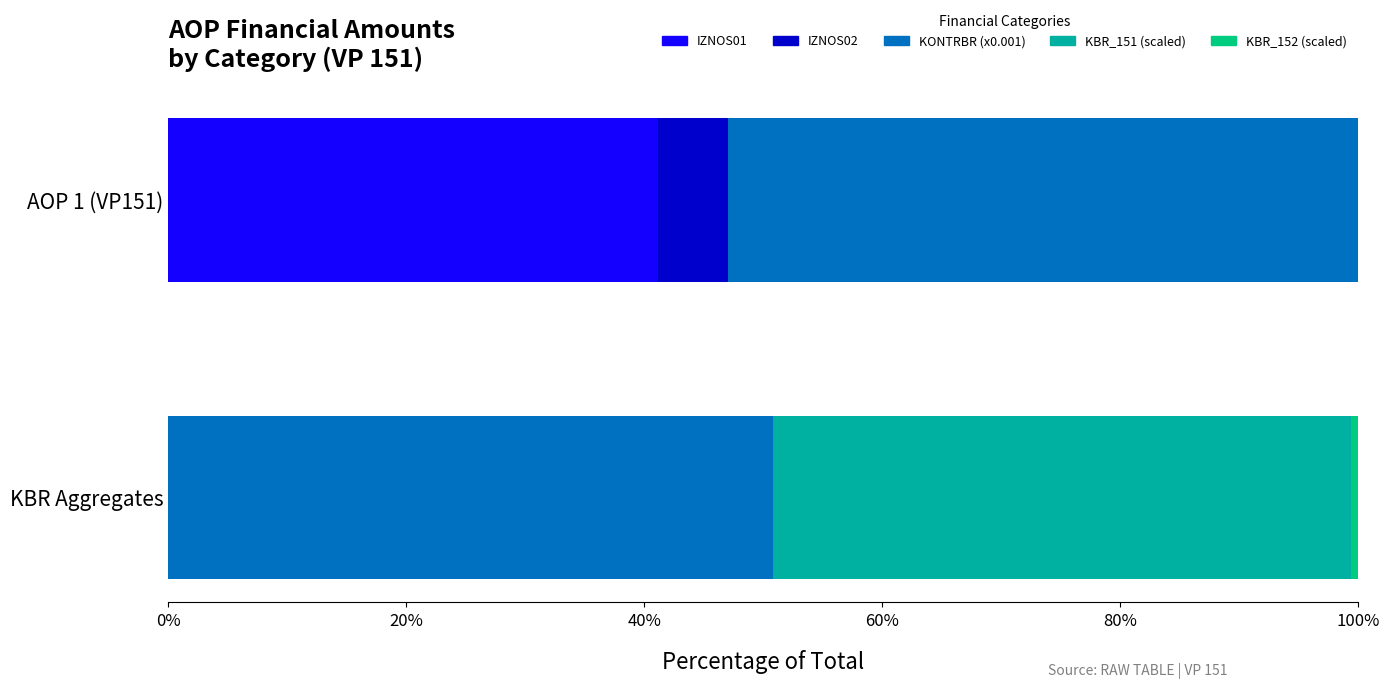

The value of IZNOS02 at RKP is -409. True or false?

False